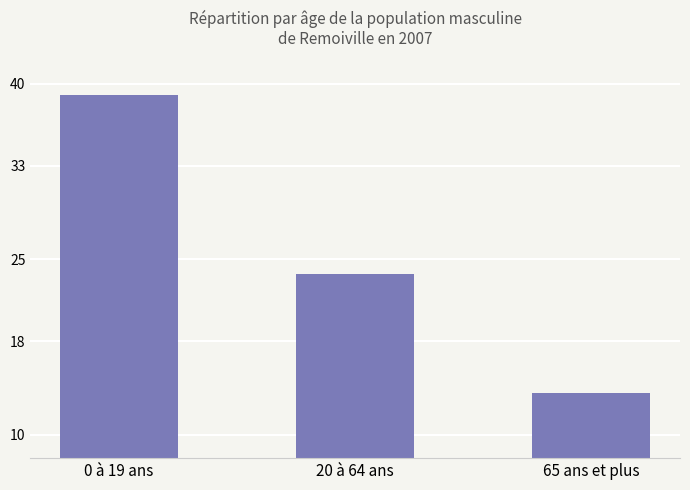

What is the change in value from 0 à 19 ans to 20 à 64 ans?

-15.3